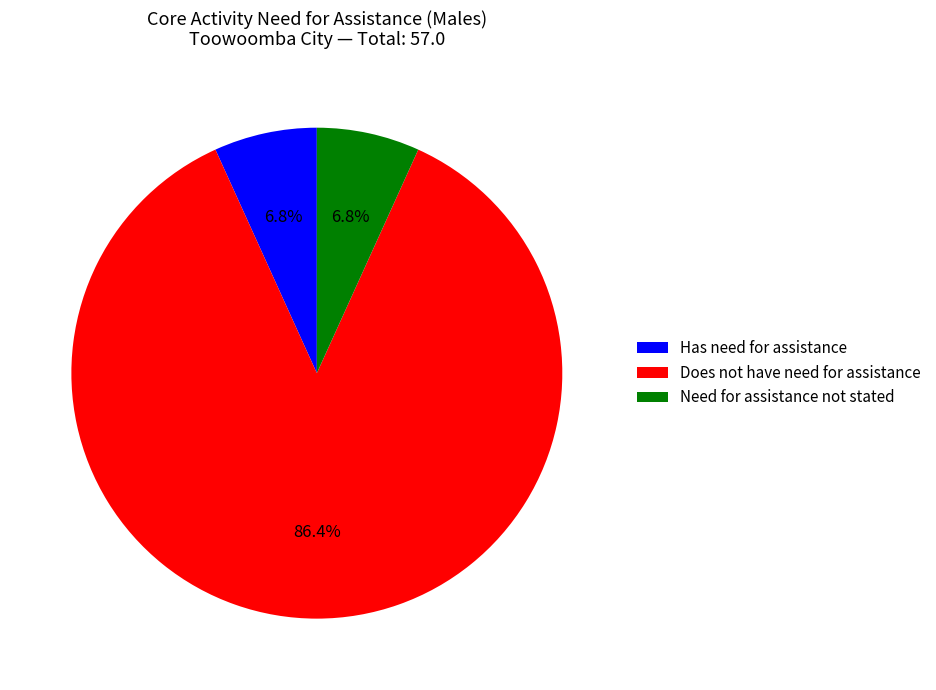

What portion of the pie excludes Has need for assistance?

93.2%